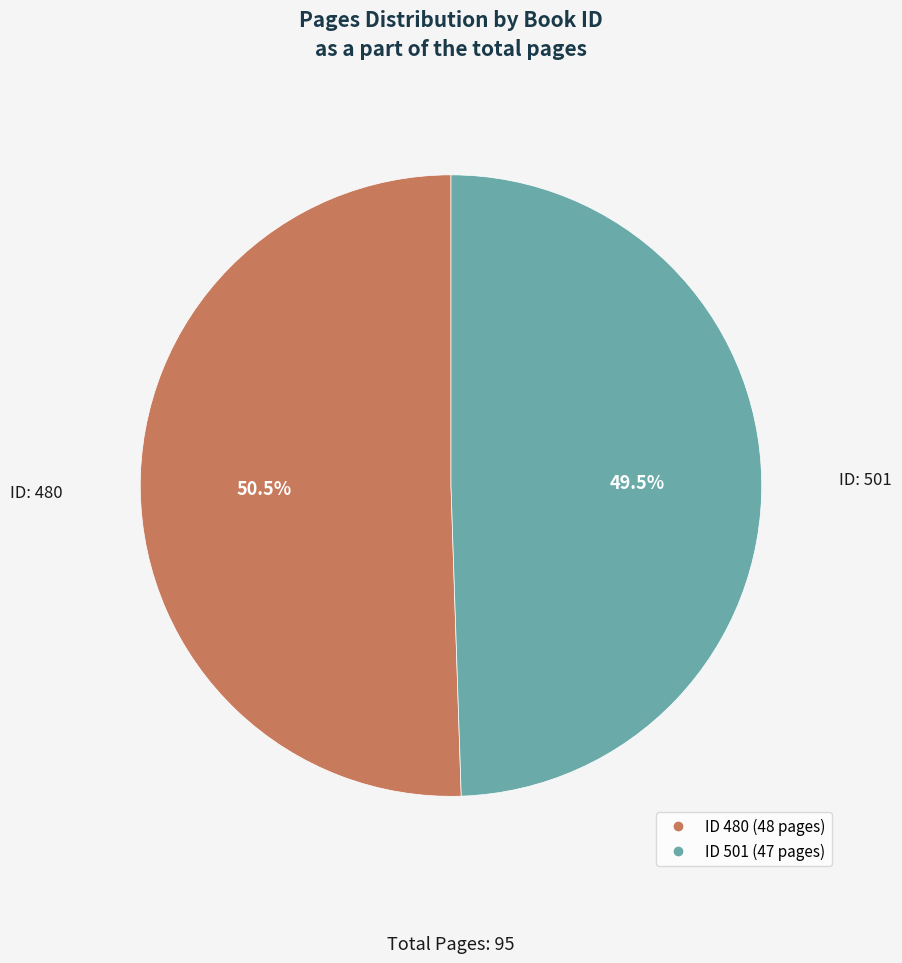

Does any single category account for the majority?

Yes